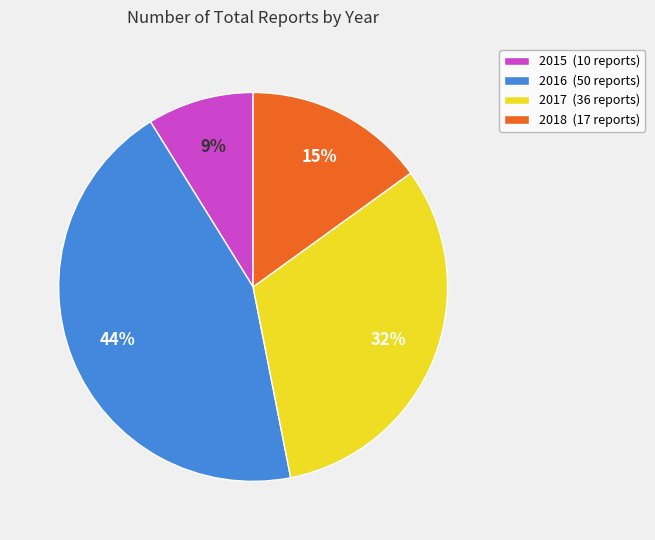

Combined, do 2018 (17 reports) and 2017 (36 reports) account for over 50%?

No